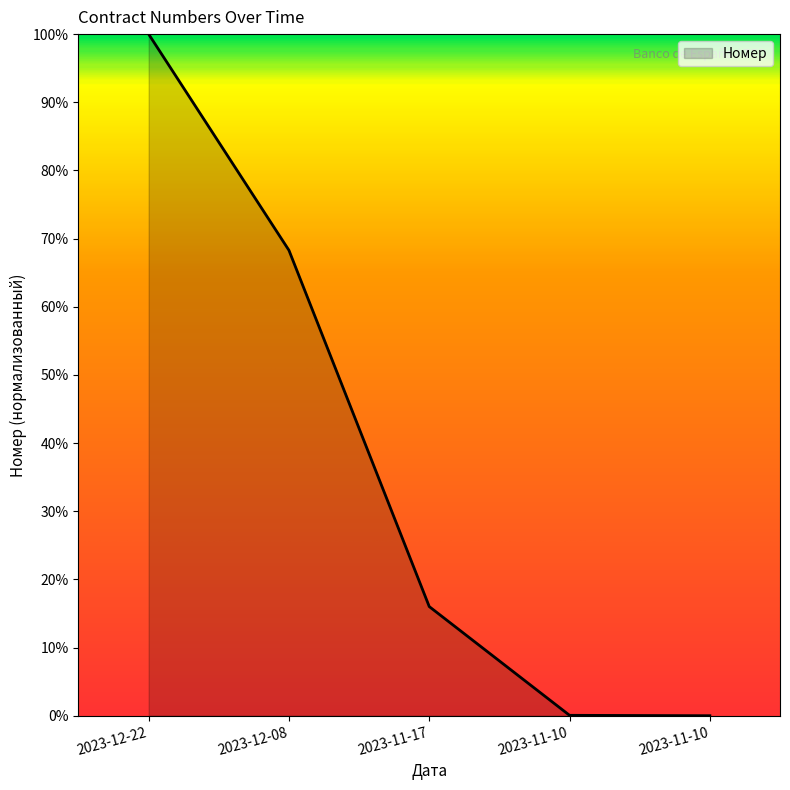

Does the chart display data point markers on the line(s)?

No